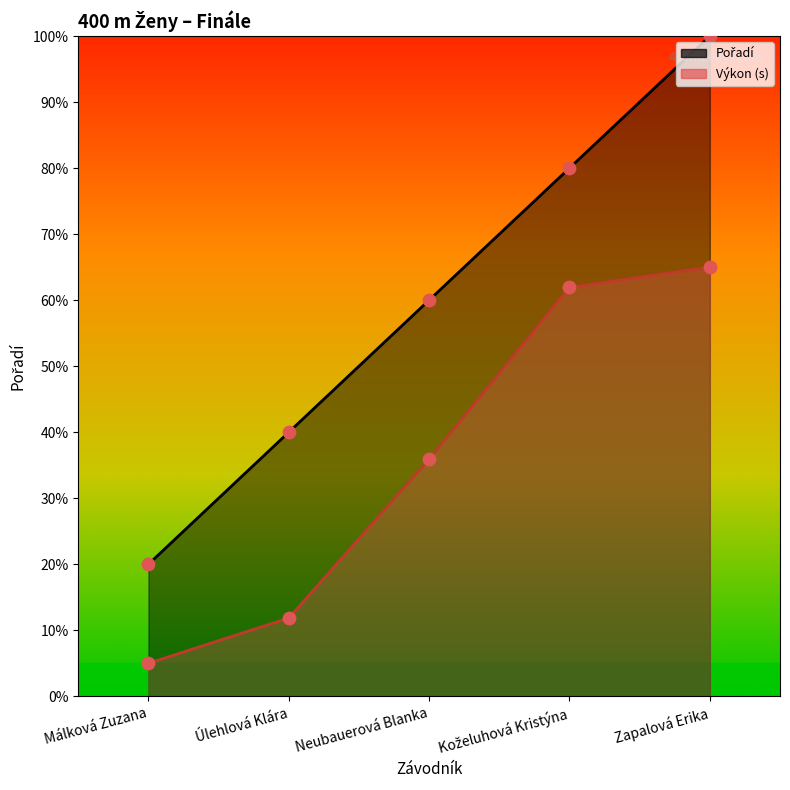

Which series has the largest total across all categories?

Pořadí